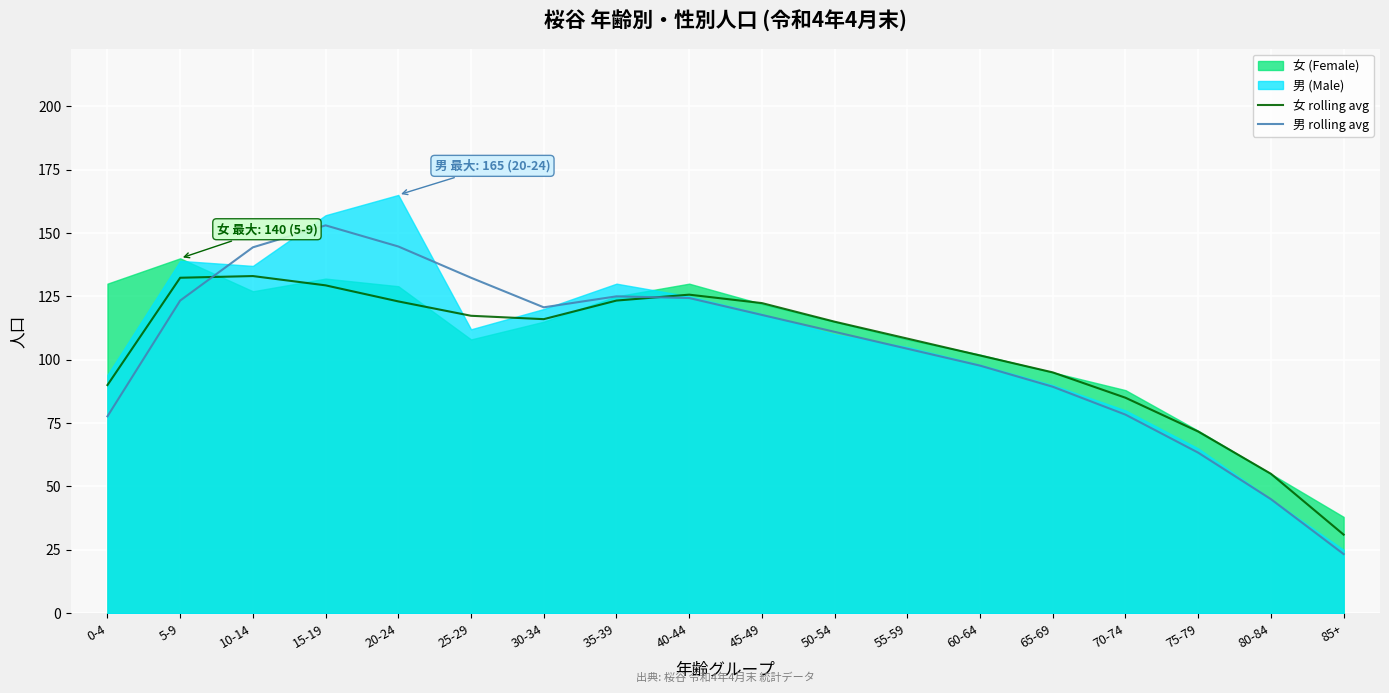

What is the label of the 17th point from the right?

5-9